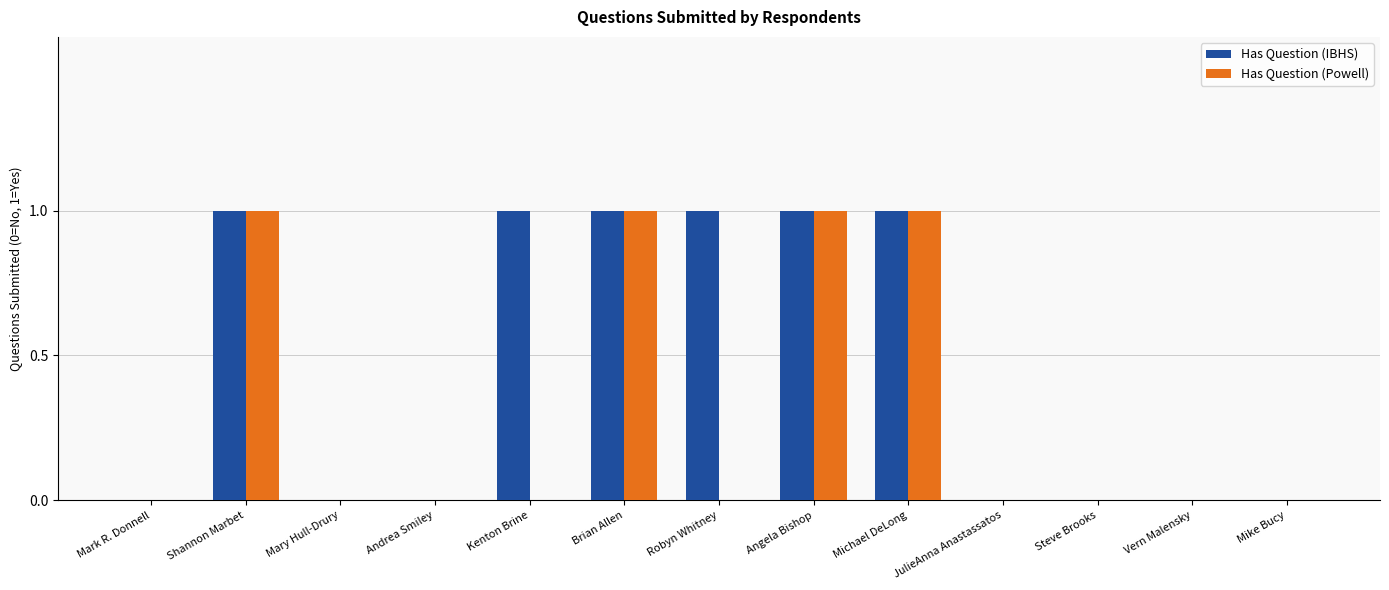

What is the sum of all Has Question (IBHS) values?

6